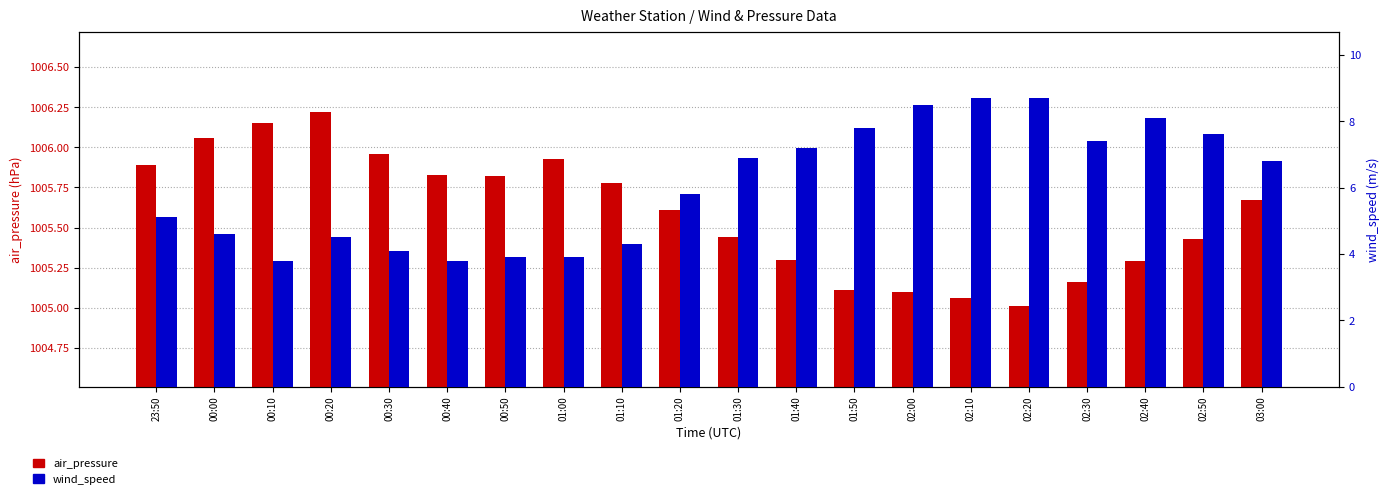

What is the maximum value for air_pressure?

1006.2